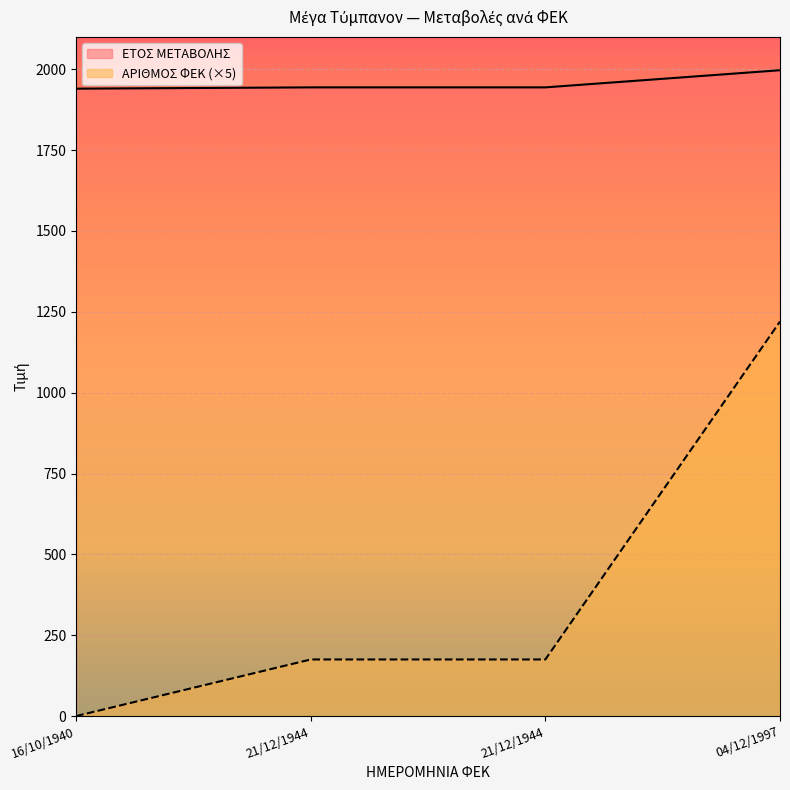

Between 16/10/1940 and 21/12/1944, which series saw the biggest shift?

ΑΡΙΘΜΟΣ ΦΕΚ